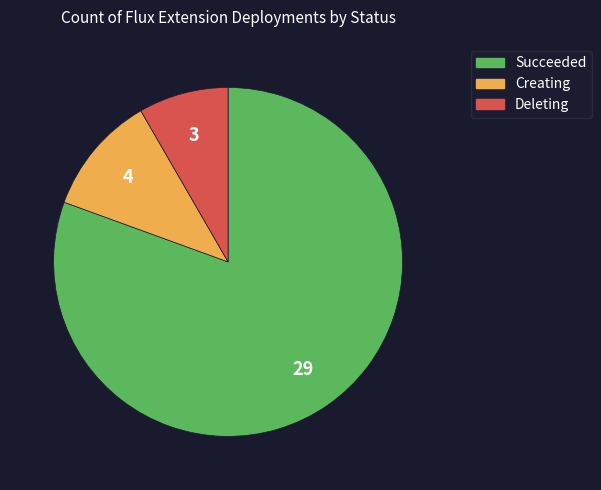

What is the majority slice?

Succeeded